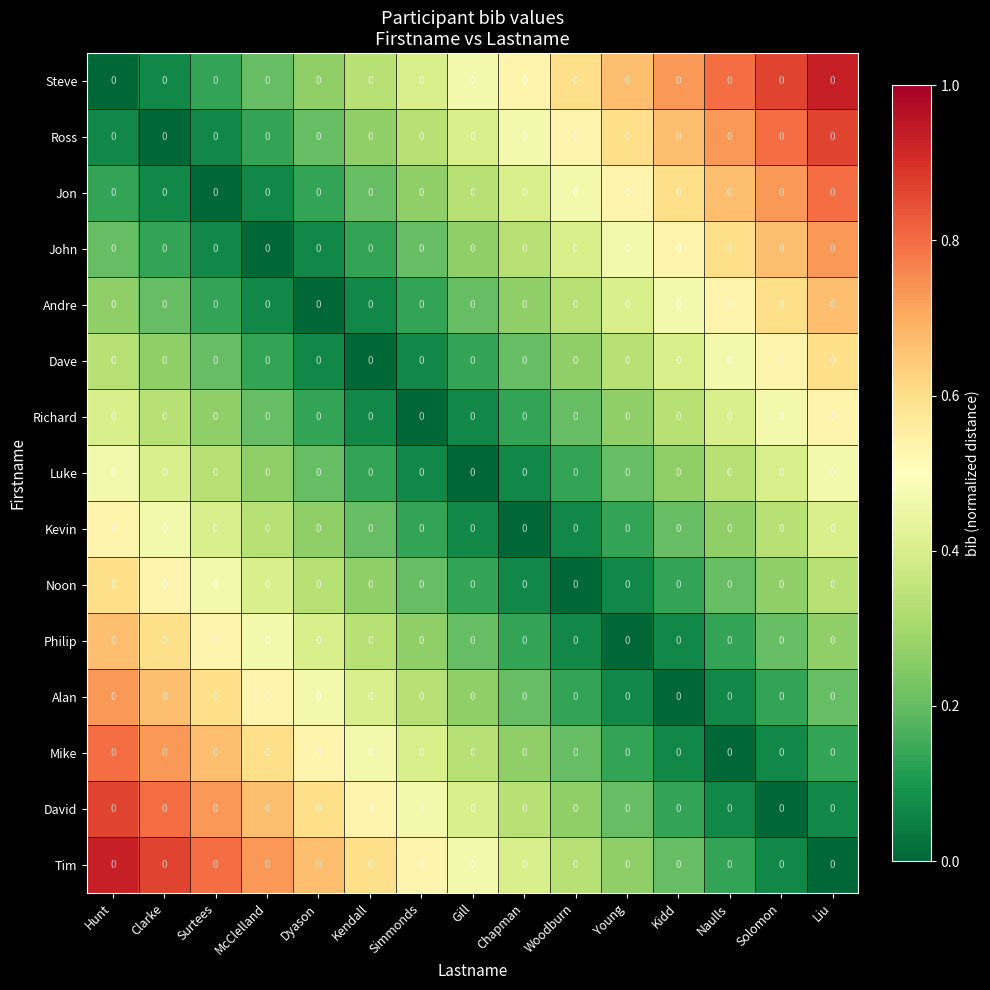

What is the difference between the Steve values at Solomon and Liu?

0.1